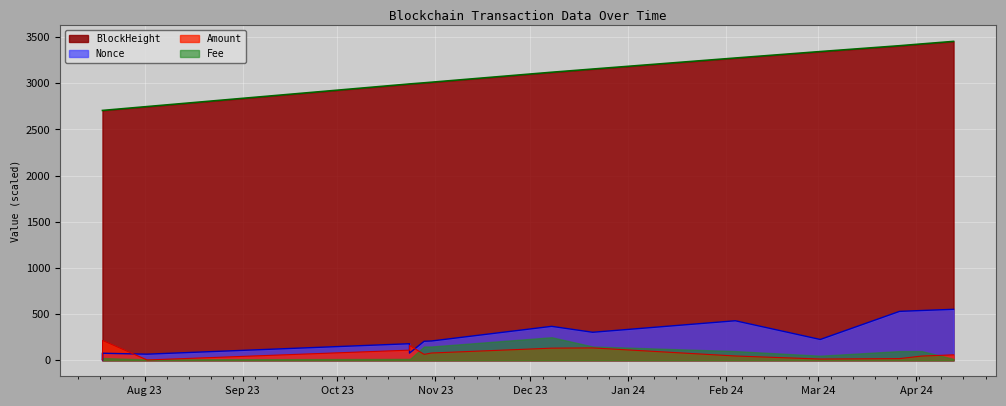

Count the number of categories in the chart.

15